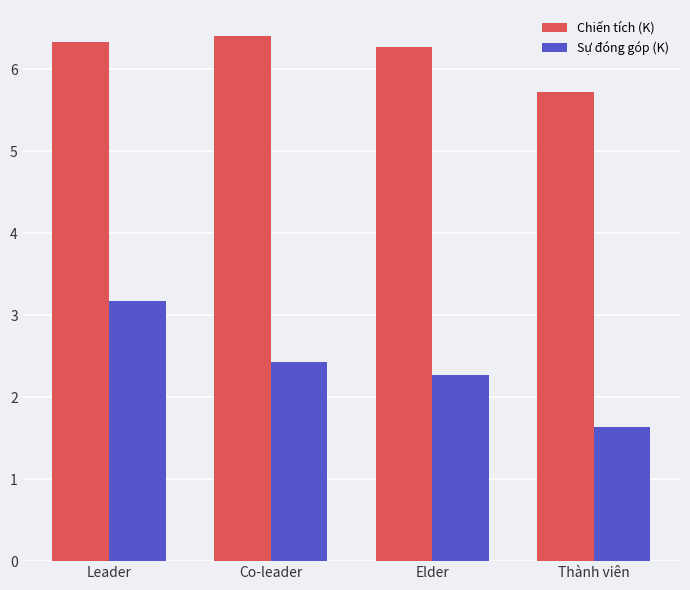

Reading left to right, list all the values displayed in this chart.

Chiến tích (K): Leader=6.3	Co-leader=6.4	Elder=6.3	Thành viên=5.7
Sự đóng góp (K): Leader=3.2	Co-leader=2.4	Elder=2.3	Thành viên=1.6